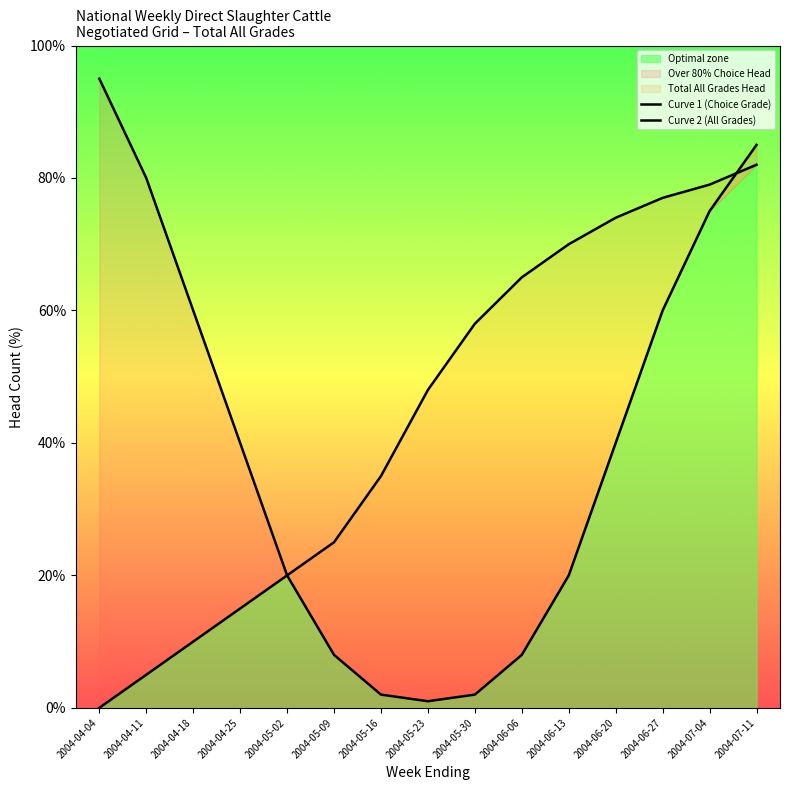

Rank the series by their average value, from highest to lowest.

Curve 2 (All Grades), Curve 1 (Choice Grade)